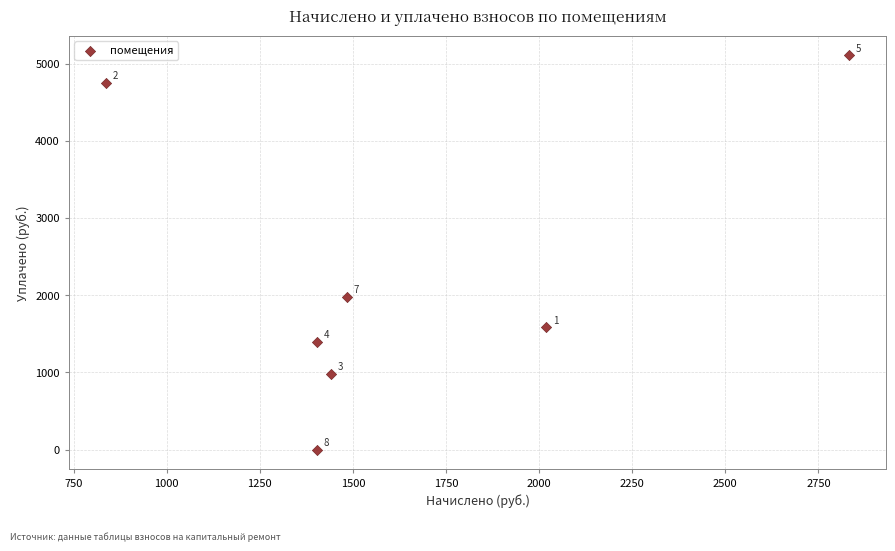

What Y value in the scatter plot is closest to 2552?

1980.1